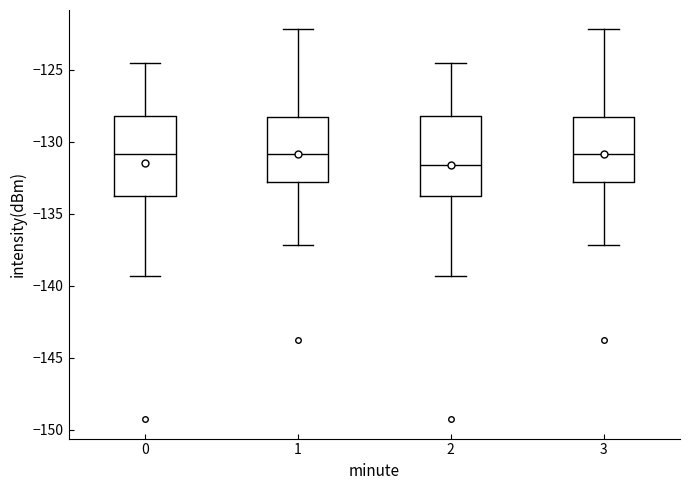

Where is the upper edge of the box at x = 2 on the y-axis? The values are not printed on the chart, so give them approximately, as read against the axis.

-128.0